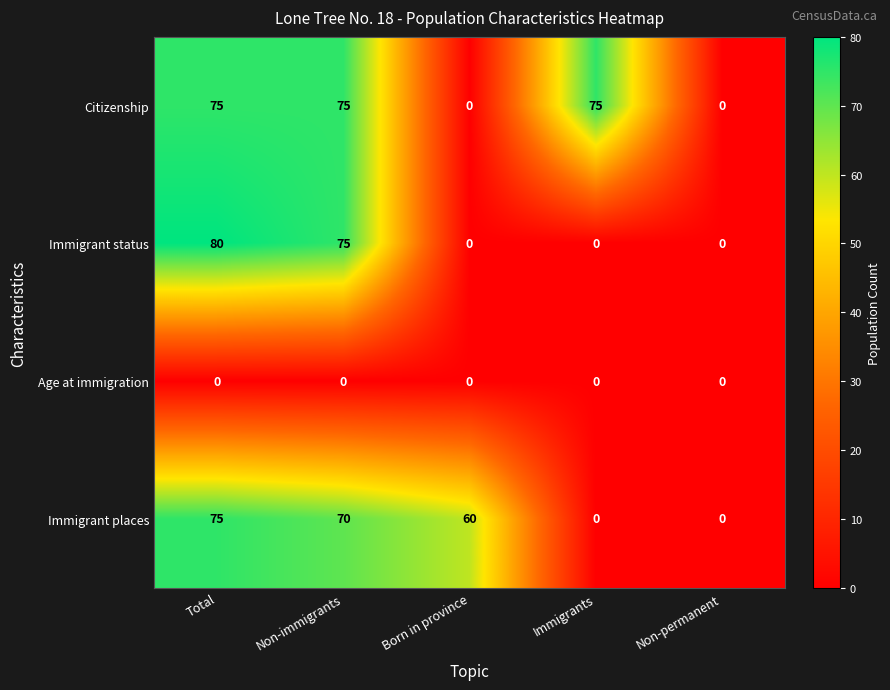

What is the greatest value displayed?

80